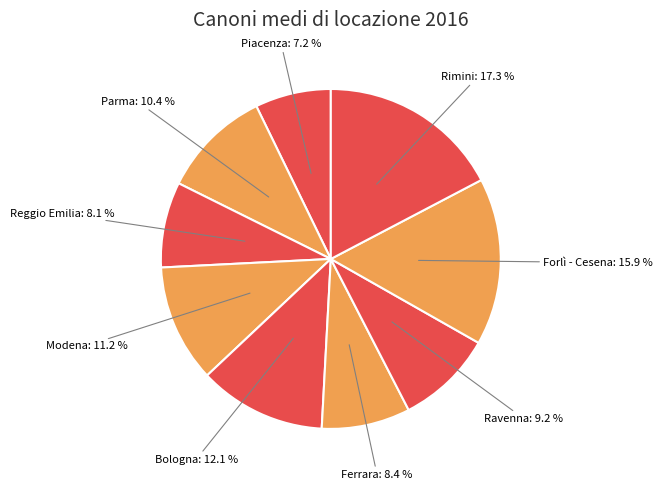

Is it true that Piacenza is 19% of the pie?

False